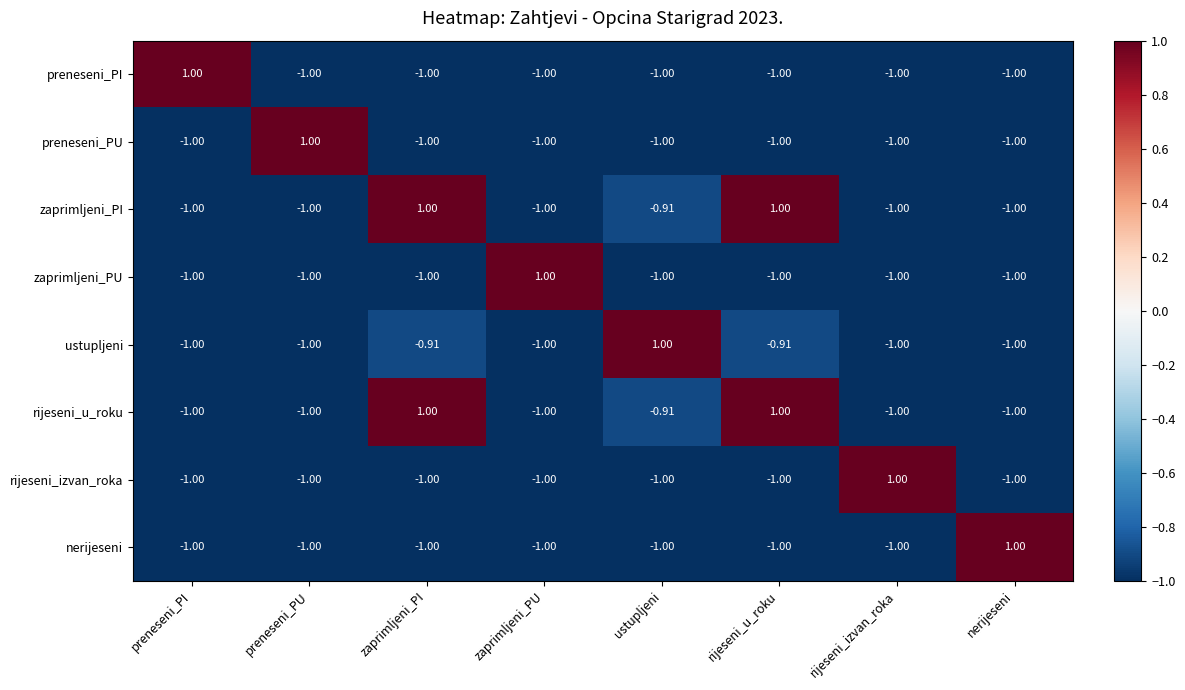

Is the value of preneseni_PU at ustupljeni greater than the value of rijeseni_u_roku at zaprimljeni_PI?

No